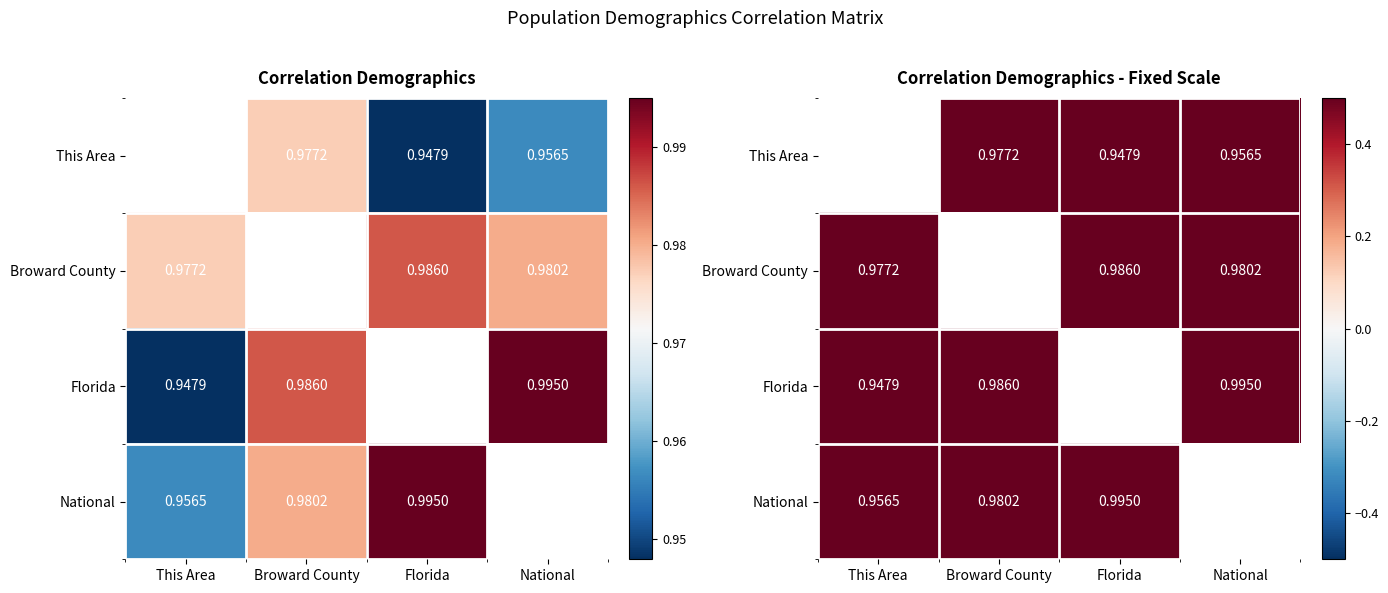

Which series has the largest range (max minus min)?

Florida